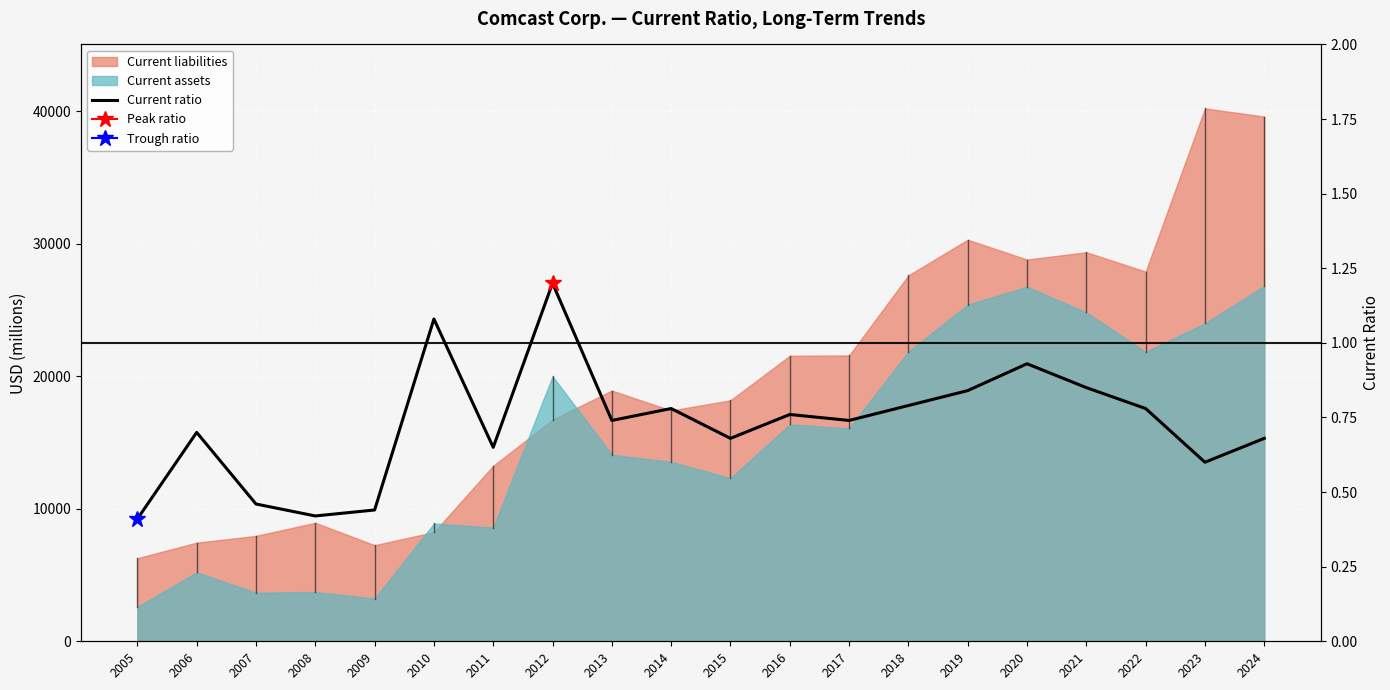

What is the value of the 5th point from the left?

0.4